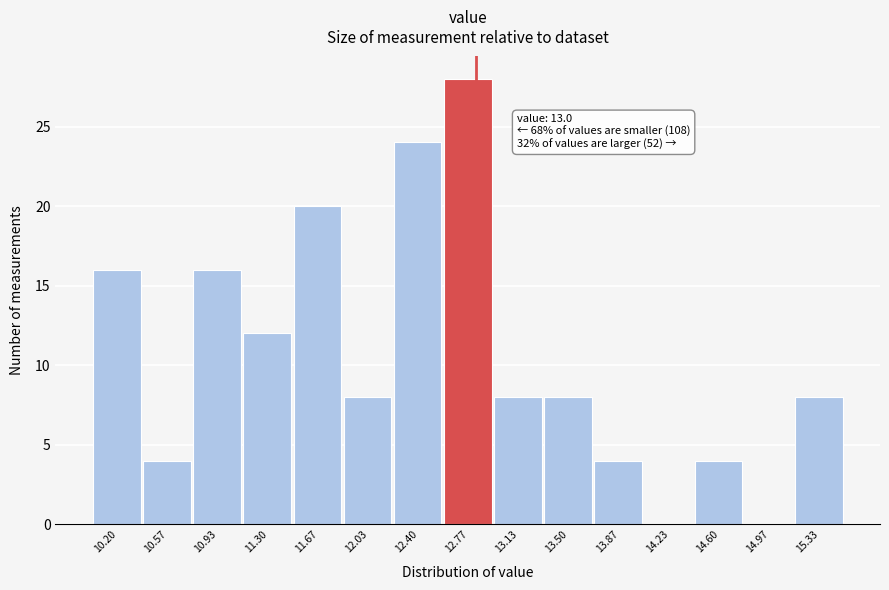

Reading right to left, transcribe all the data shown in this chart.

15.33=8	14.97=0	14.60=4	14.23=0	13.87=4	13.50=8	13.13=8	12.77=28	12.40=24	12.03=8	11.67=20	11.30=12	10.93=16	10.57=4	10.20=16